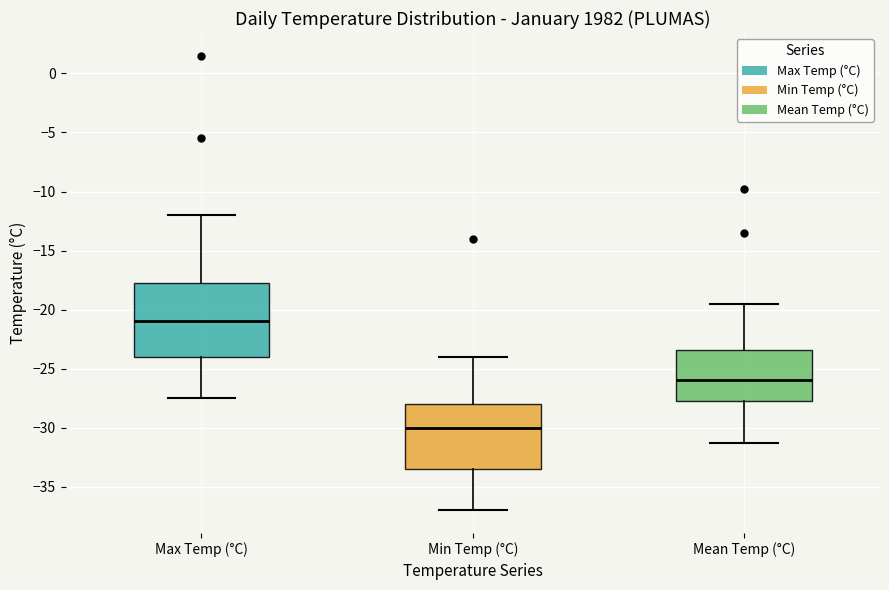

Reading left to right, read every box against the y-axis: the position of its median line, the range the box covers, and the ends of its whiskers. The values are not printed on the chart, so give them approximately, as read against the axis.

Max Temp (°C): median -21.0, box -24.0 to -17.5, whiskers -27.5 to -12.0
Min Temp (°C): median -30.0, box -33.5 to -28.0, whiskers -37.0 to -24.0
Mean Temp (°C): median -26.0, box -27.5 to -23.5, whiskers -31.5 to -19.5